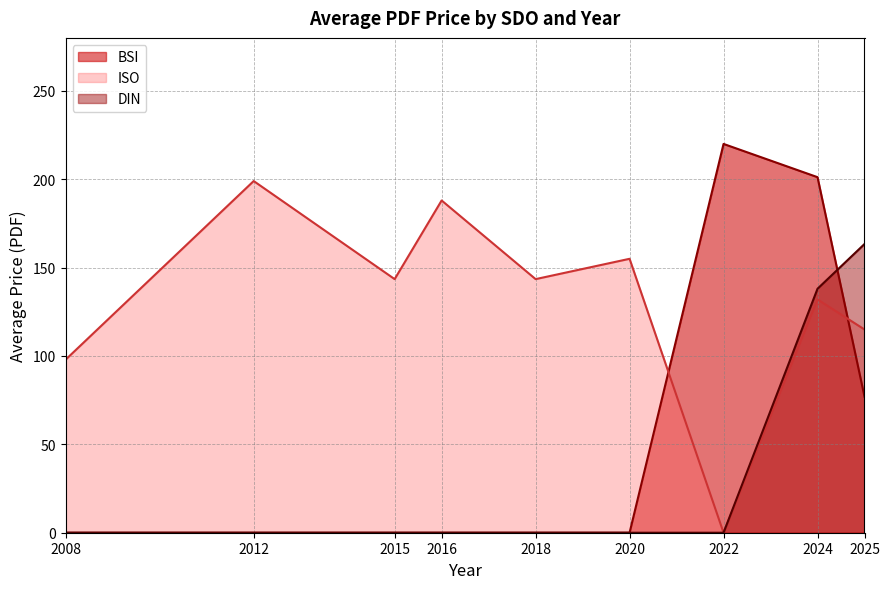

Rank the series by their maximum value, from lowest to highest.

DIN, ISO, BSI